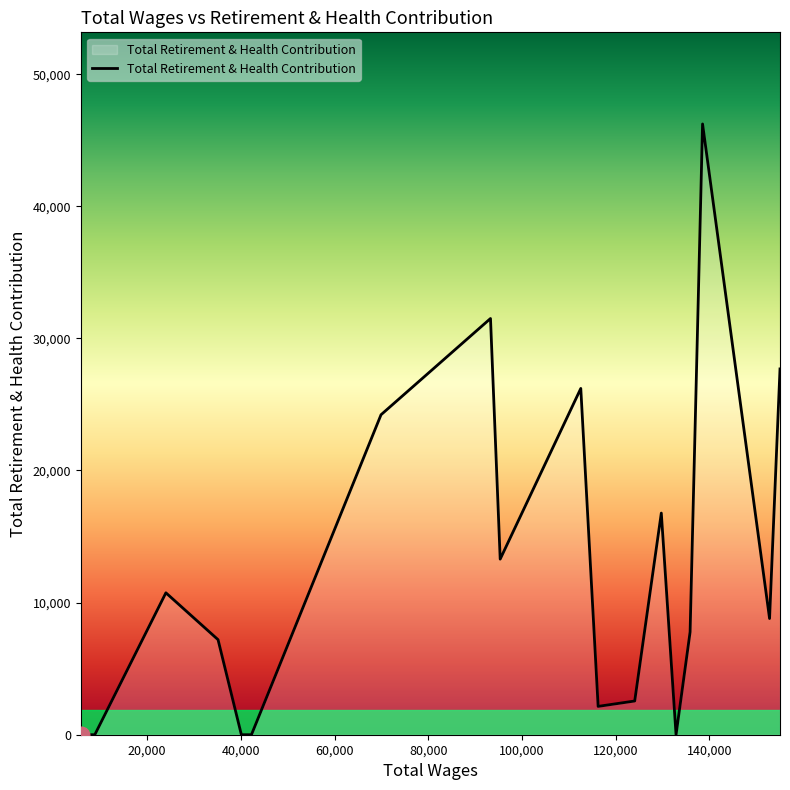

What is the difference between the maximum and minimum values?

46230